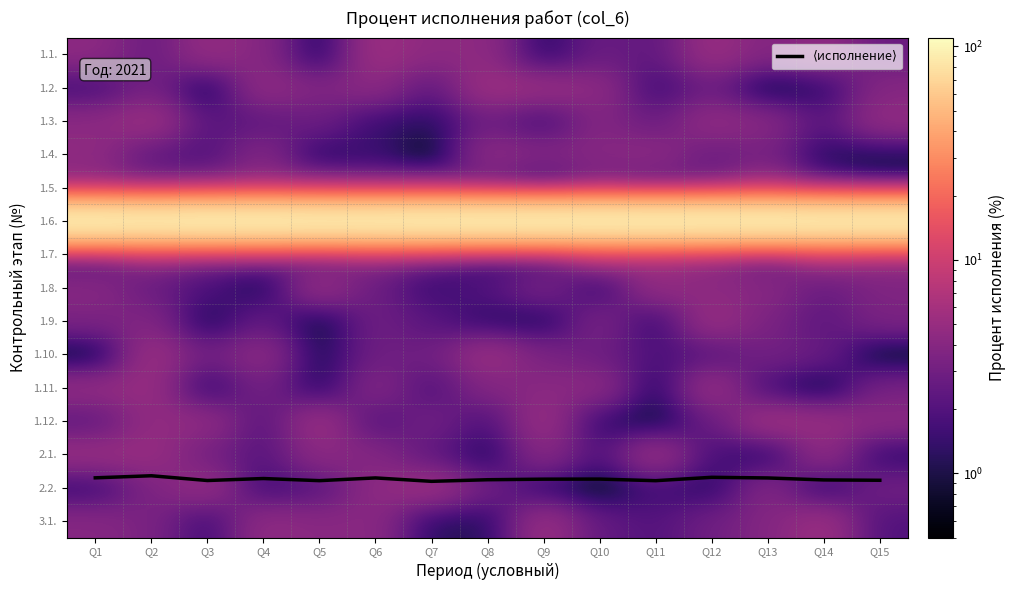

How many categories are shown in the chart?

15